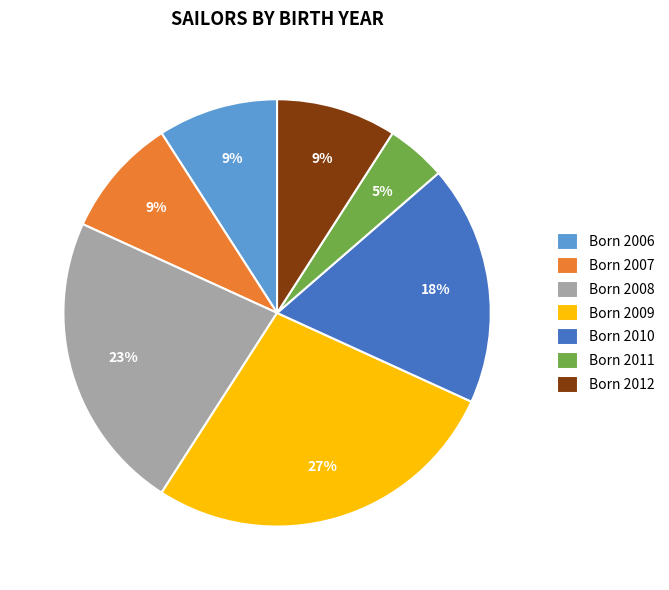

To the nearest percent, what is the average slice percentage?

14%